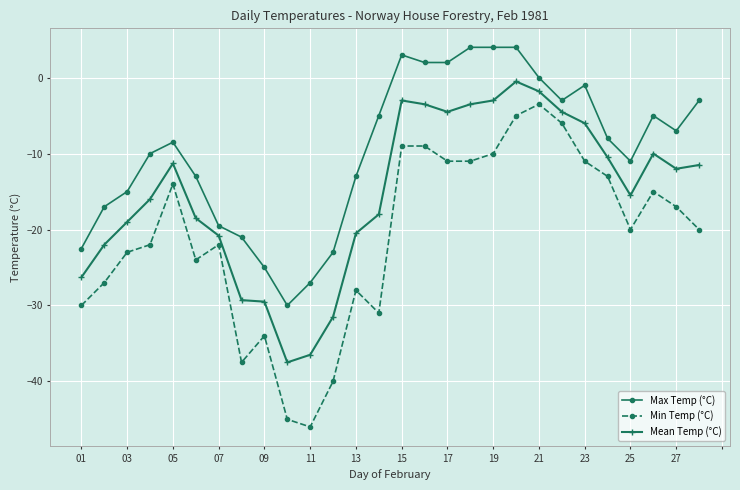

What is the lowest value of the Max Temp (°C) series?

-30.0